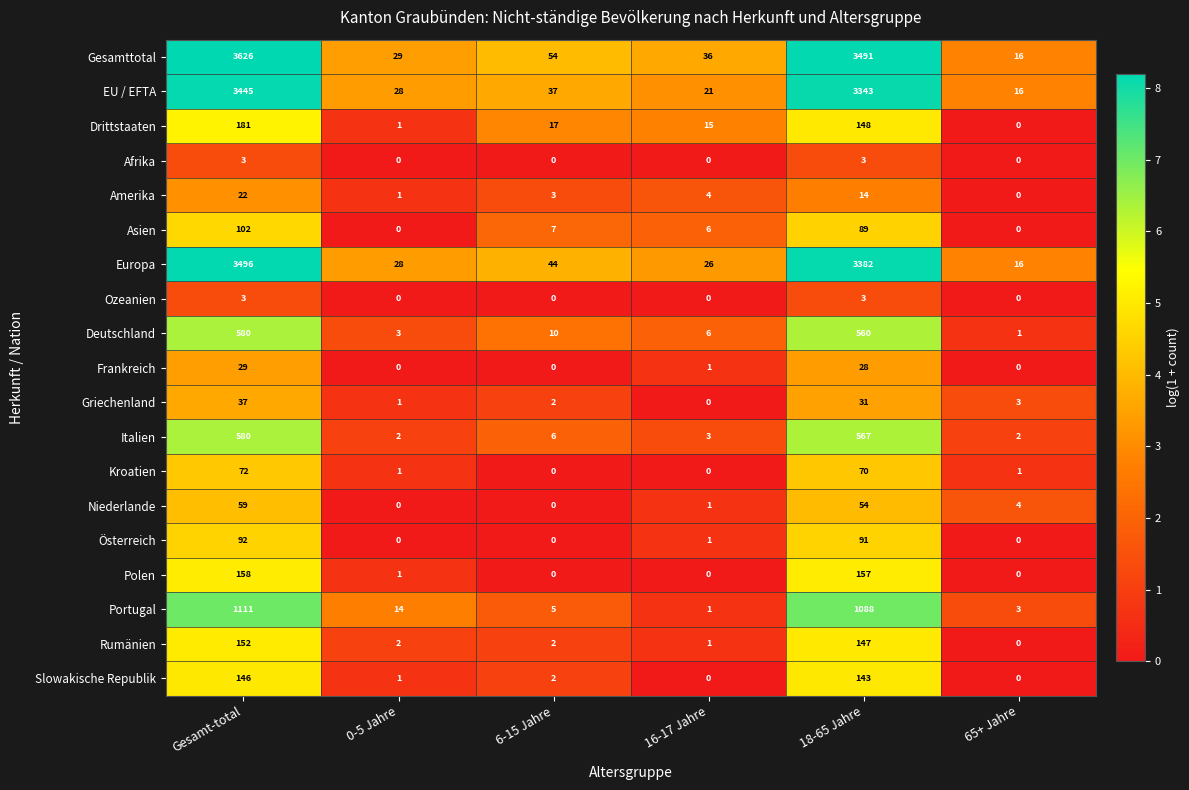

At which label does Griechenland reach its minimum?

16-17 Jahre